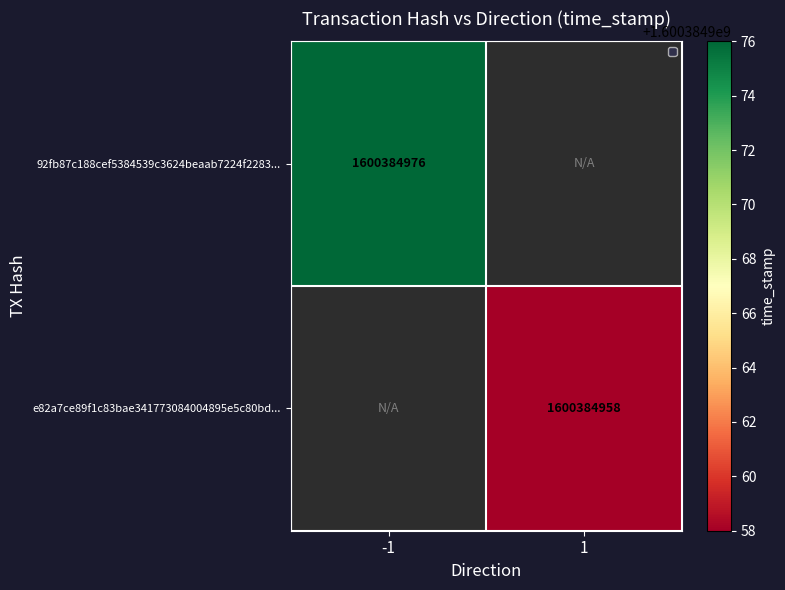

True or false: e82a7ce89f1c83bae341773084004895e5c80bd has a value of 2334731190 at 1.

False